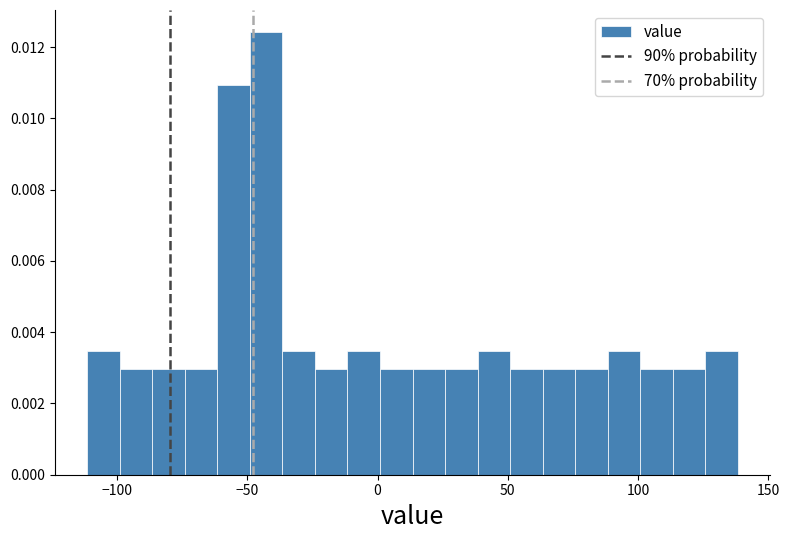

Read against the x-axis, roughly where is the centre of the tallest bar?

-45